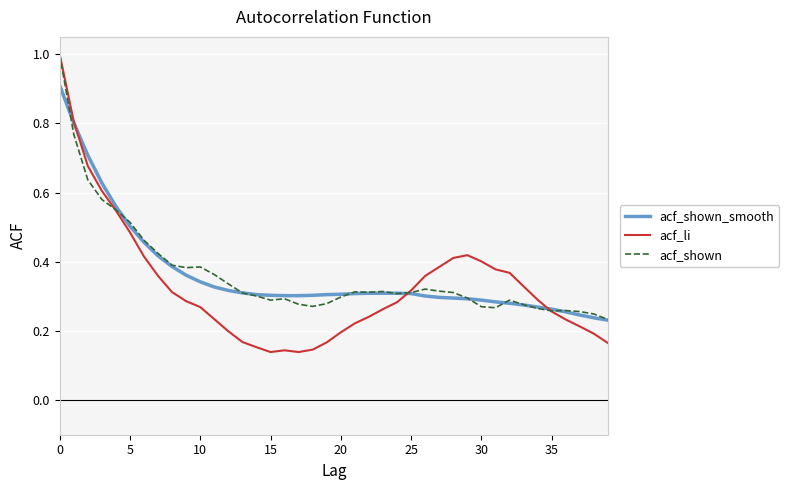

Which series has the largest range (max minus min)?

acf_li